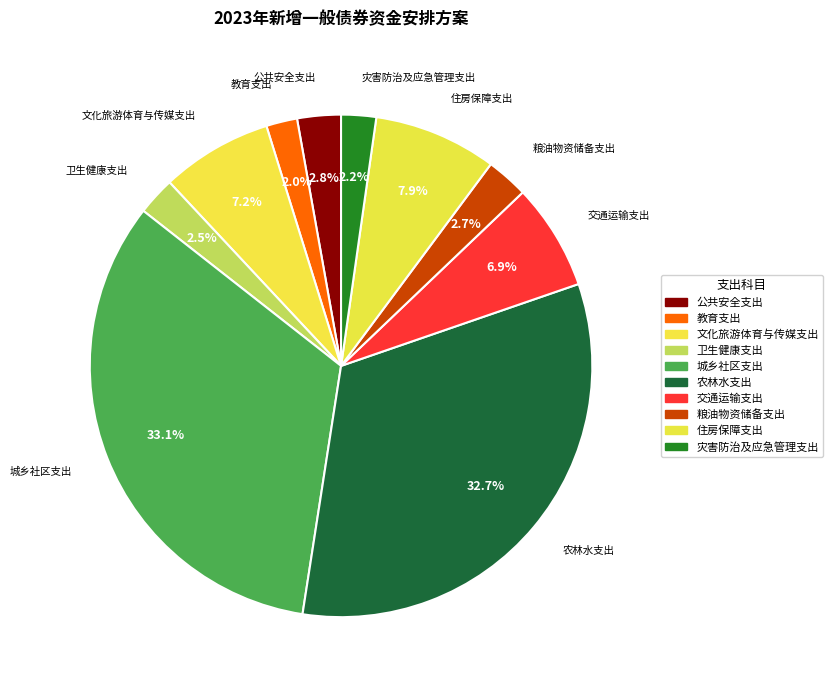

Does 文化旅游体育与传媒支出 represent more than half of the total?

No